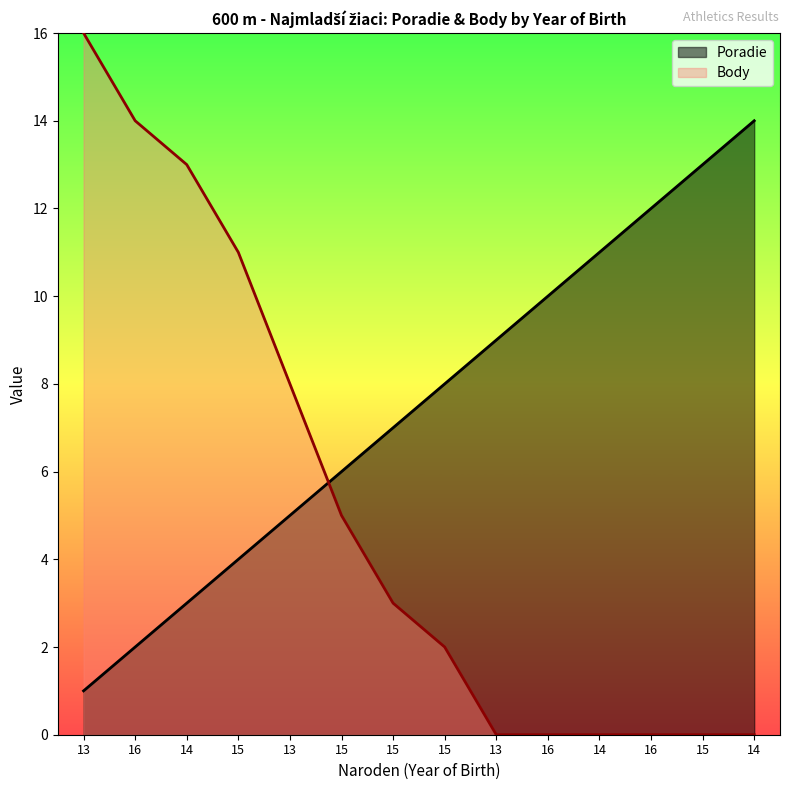

How many values in the Body series are below 3?

7